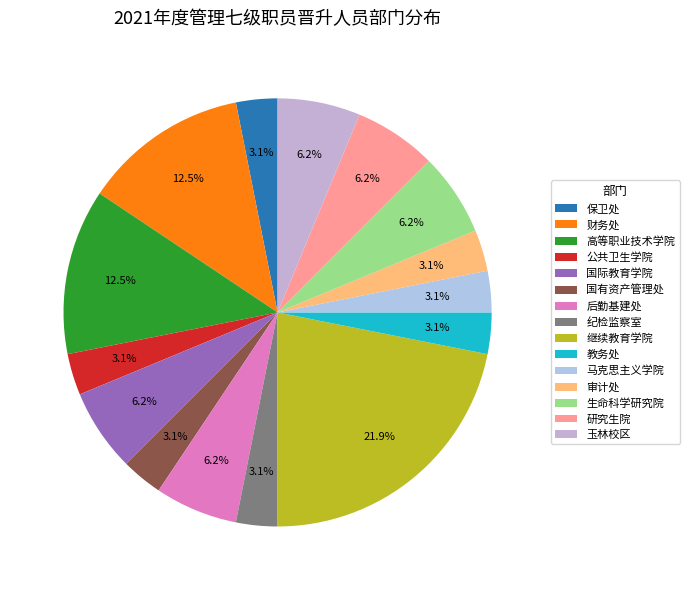

Is 国际教育学院 the majority of the pie?

No